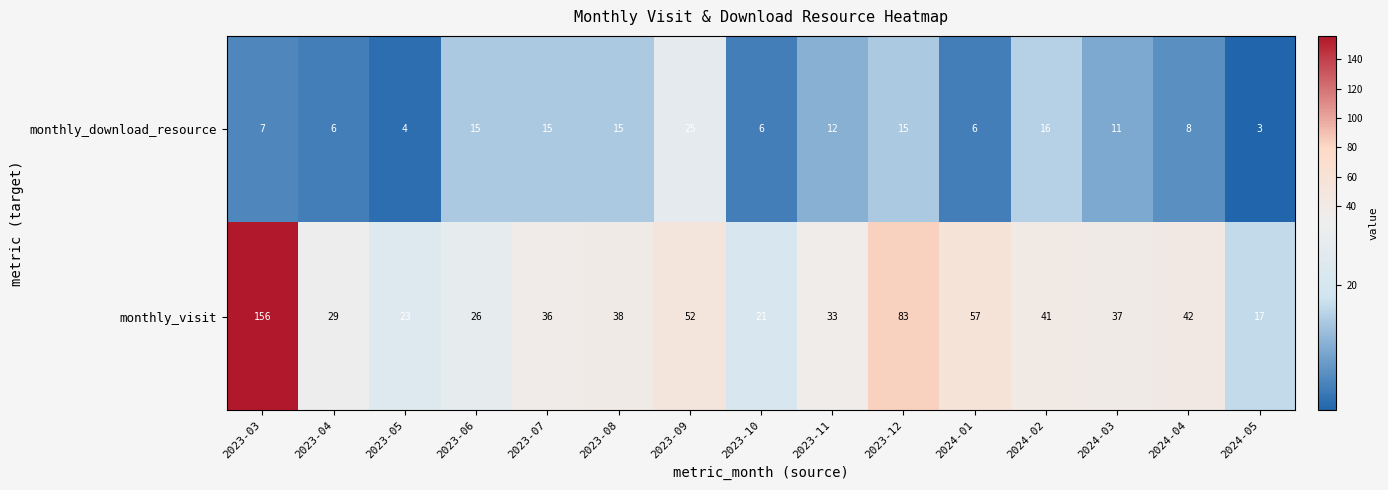

Which series changed the most between 2023-12 and 2024-02?

monthly_visit